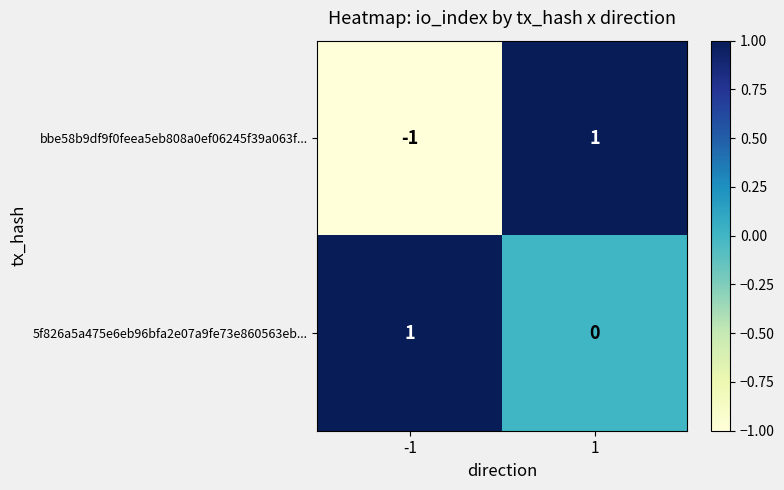

At 1, list the series in order from largest to smallest.

bbe58b9df9f0feea5eb808a0ef06245f39a063f..., 5f826a5a475e6eb96bfa2e07a9fe73e860563eb...